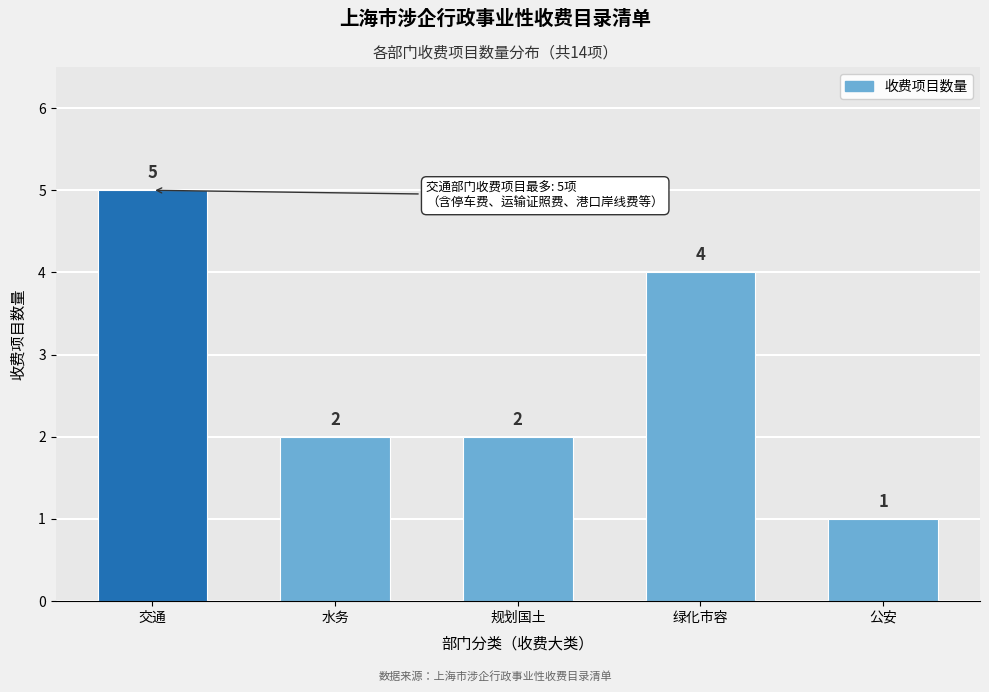

Reading left to right, extract all data points from this chart.

5	2	2	4	1